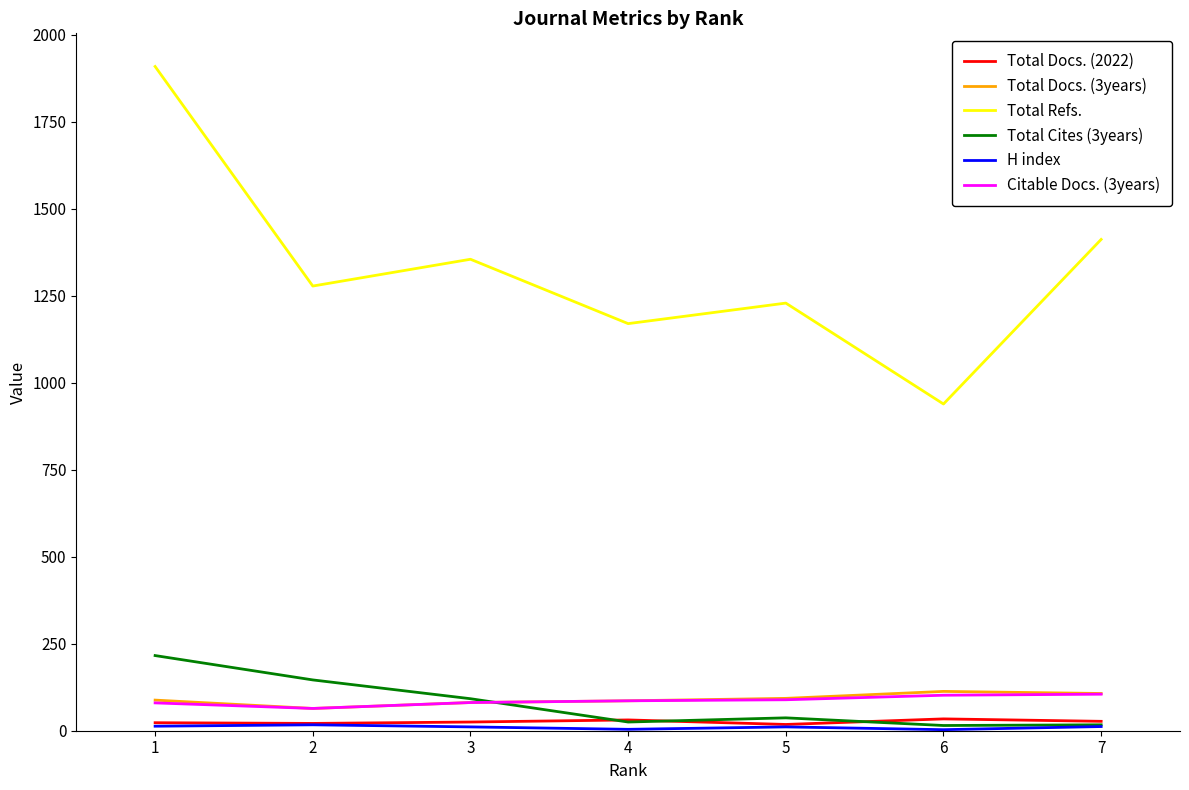

What is the difference between the second highest and second lowest values in the Citable Docs. (3years) series?

22